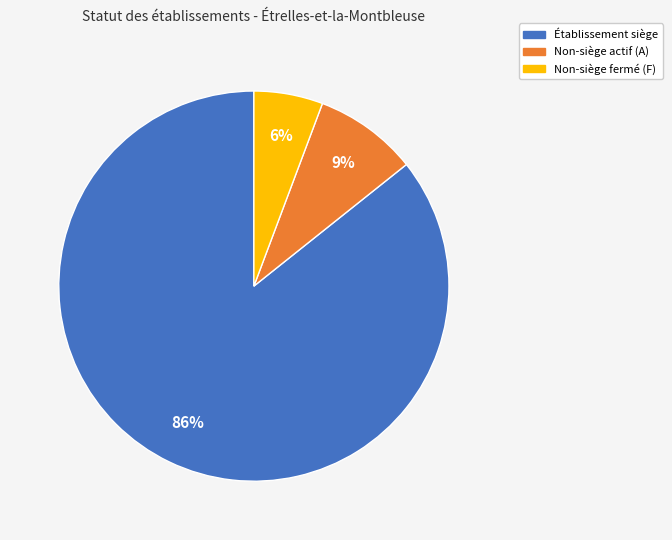

To the nearest percent, what is the average slice percentage?

33%